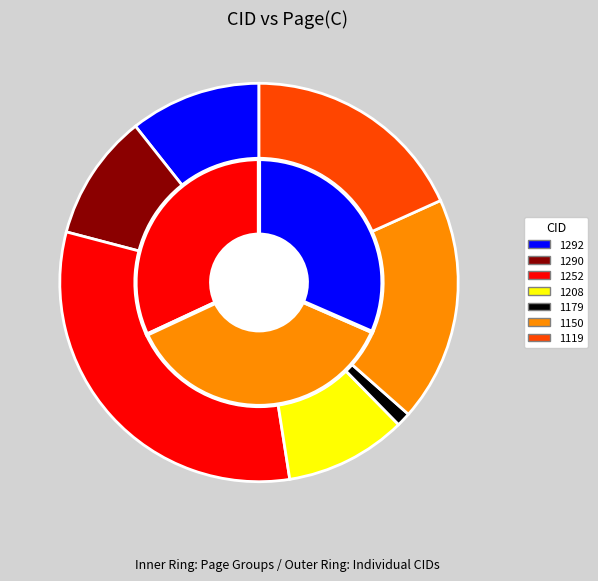

Is there a majority slice in this chart?

No